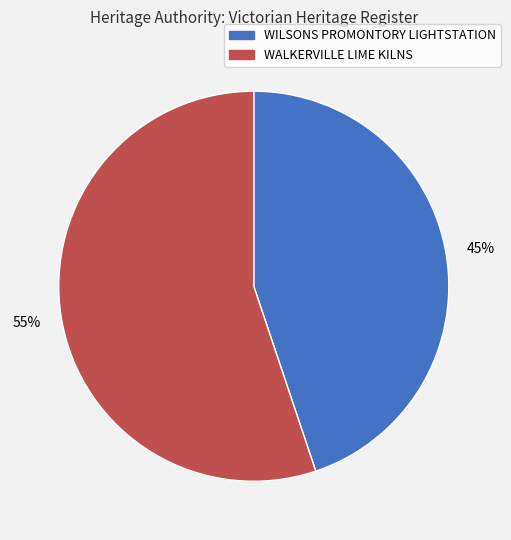

Rank the categories by value from lowest to highest.

WILSONS PROMONTORY LIGHTSTATION, WALKERVILLE LIME KILNS